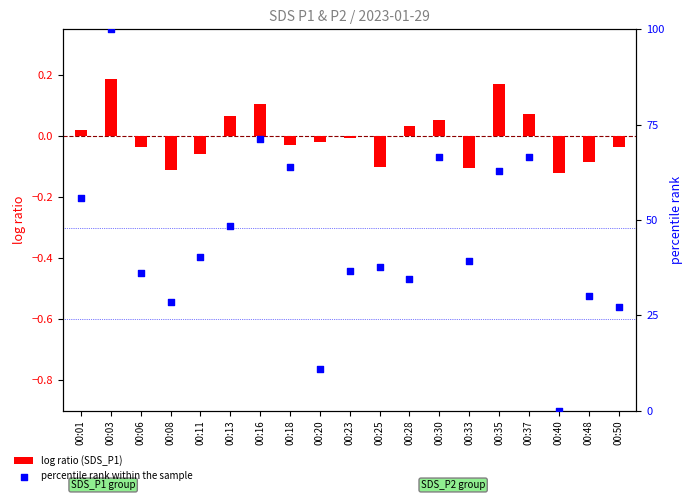

Which series has the widest spread of Y values?

percentile rank within the sample